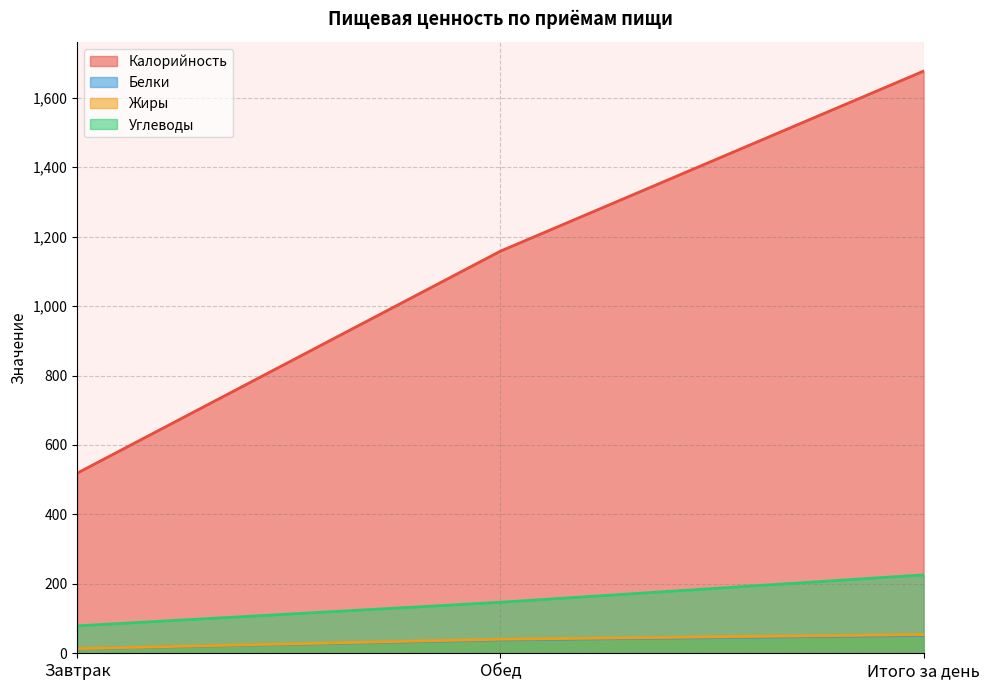

At which category is the sum across all series the highest?

Итого за день